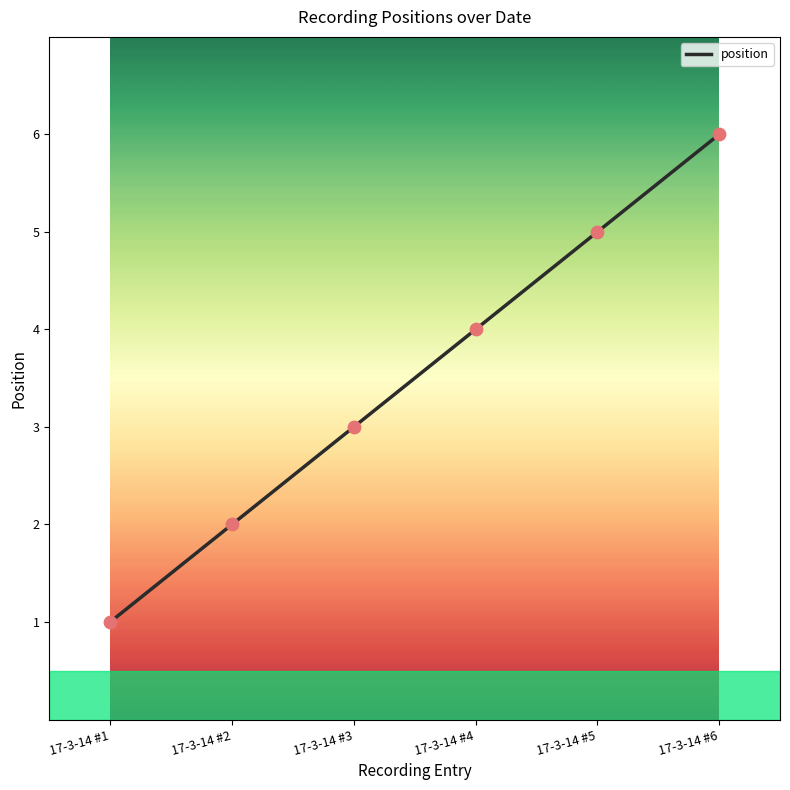

What is the ratio of the value at 17-3-14 #5 to the value at 17-3-14 #2?

2.5